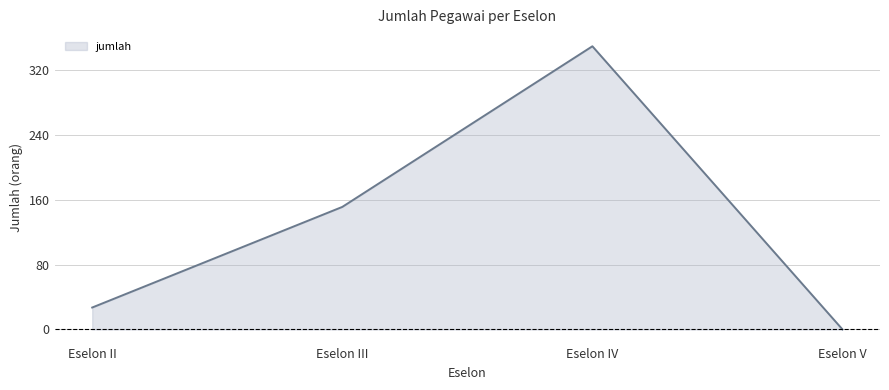

Where is the data nearest to the value 174?

Eselon III